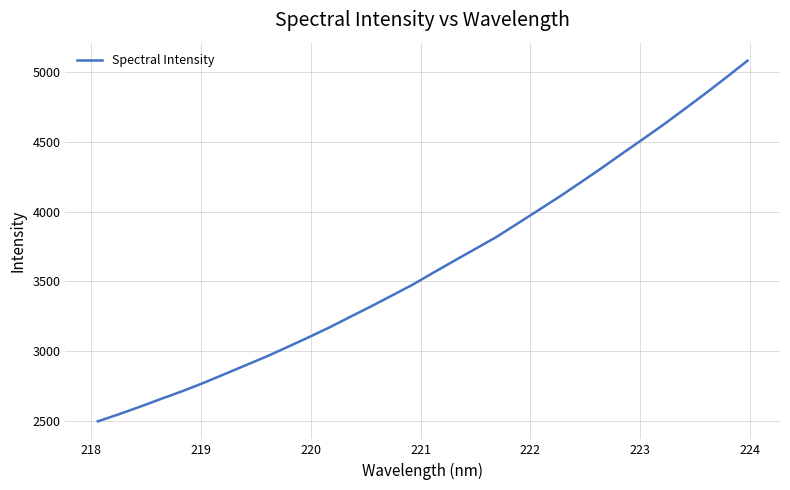

What is the difference between the maximum and minimum values?

2586.2